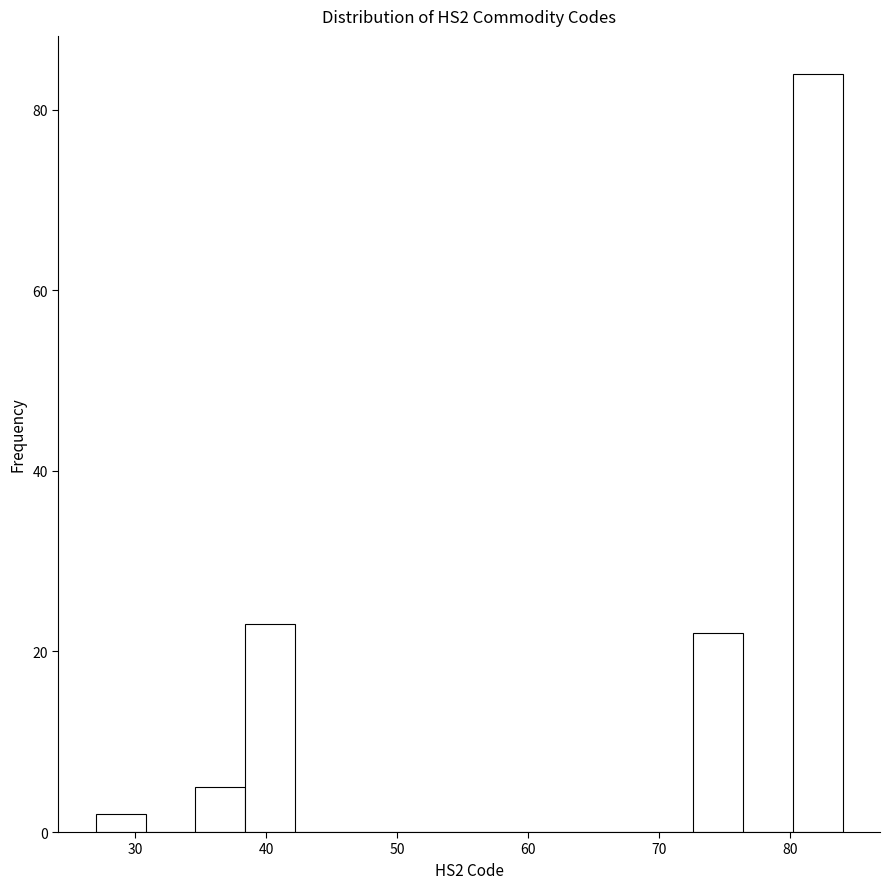

Around what value on the x-axis is the tallest bar? Give the approximate position of its centre, as read against the axis.

82